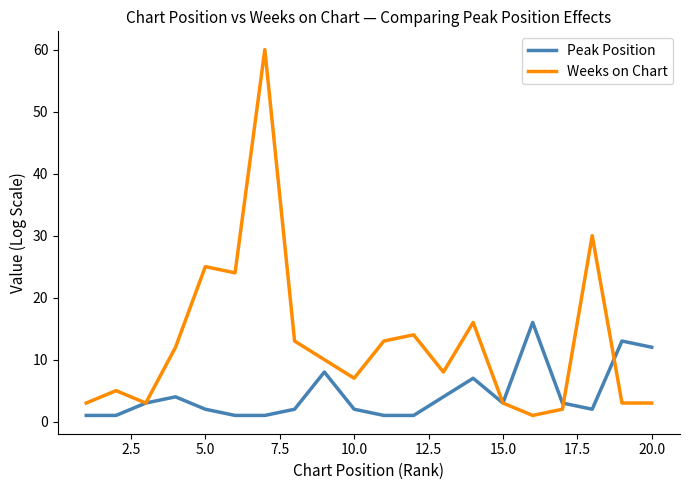

What is the maximum value shown in the chart?

60